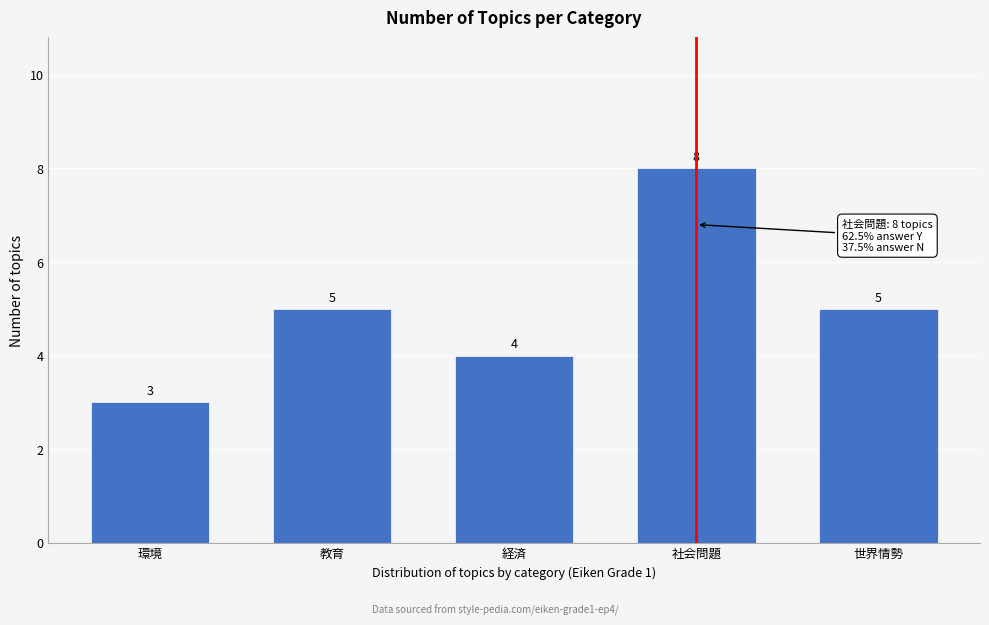

Reading left to right, extract all data points from this chart.

環境=3	教育=5	経済=4	社会問題=8	世界情勢=5